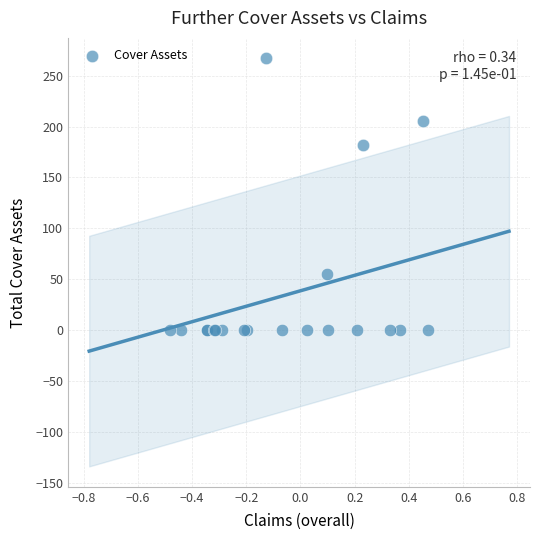

What Y value in the scatter plot is closest to 133?

181.5